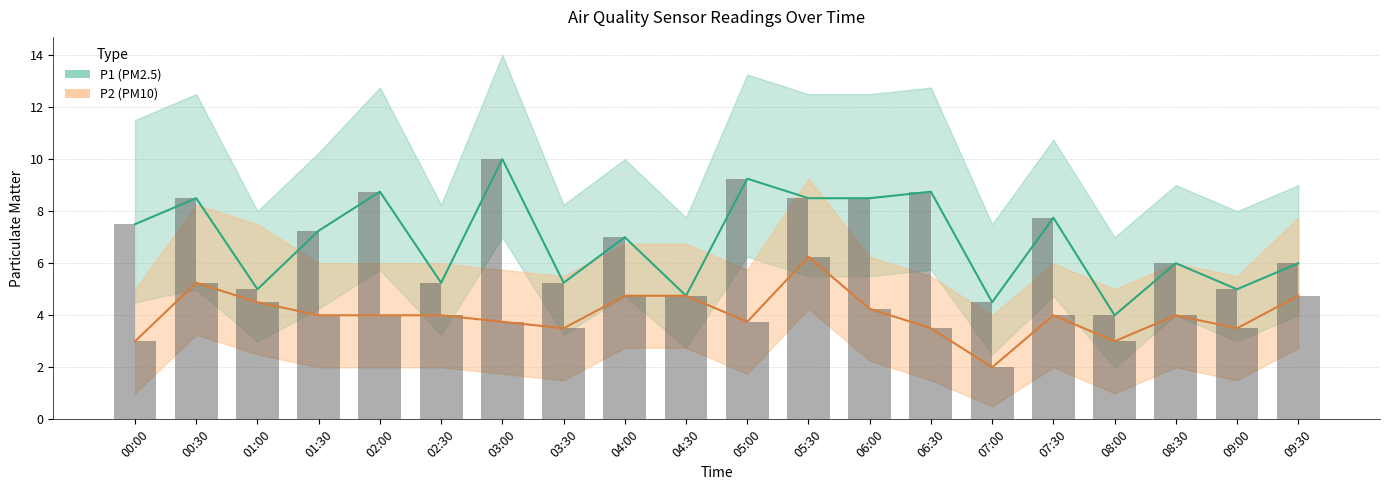

What is the difference between the highest and lowest values at 09:30?

1.2